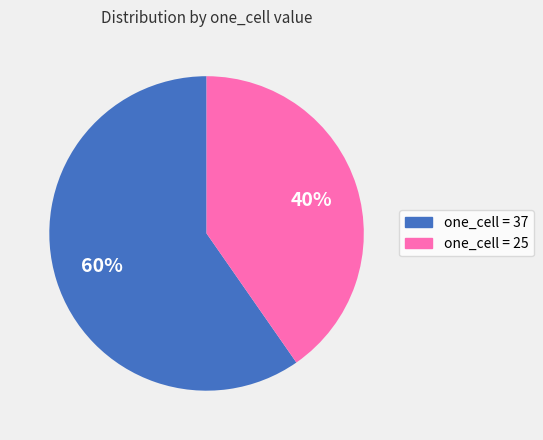

Is there a majority slice in this chart?

Yes